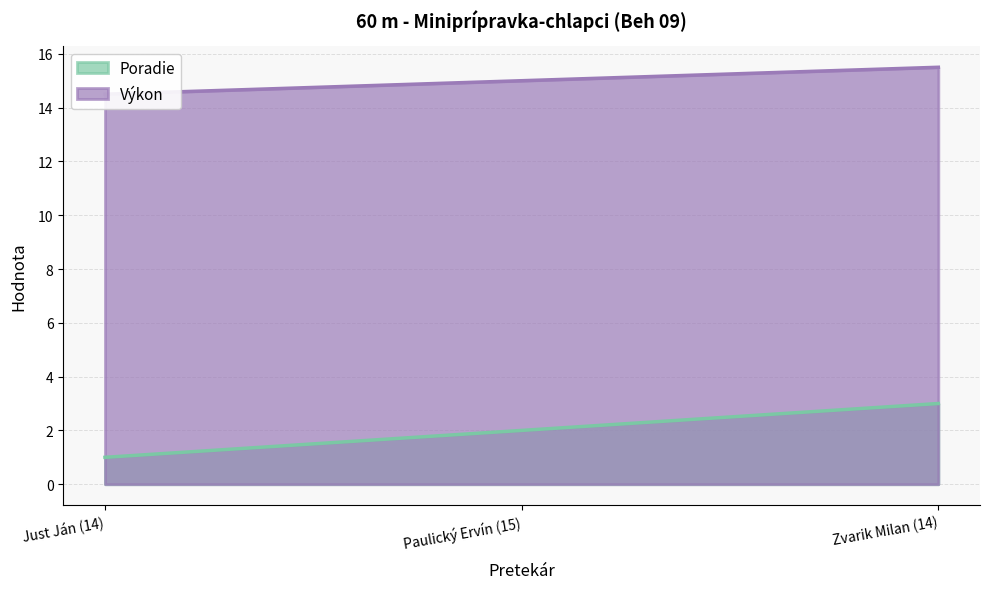

Count the Výkon values in the range 14 to 15.

2